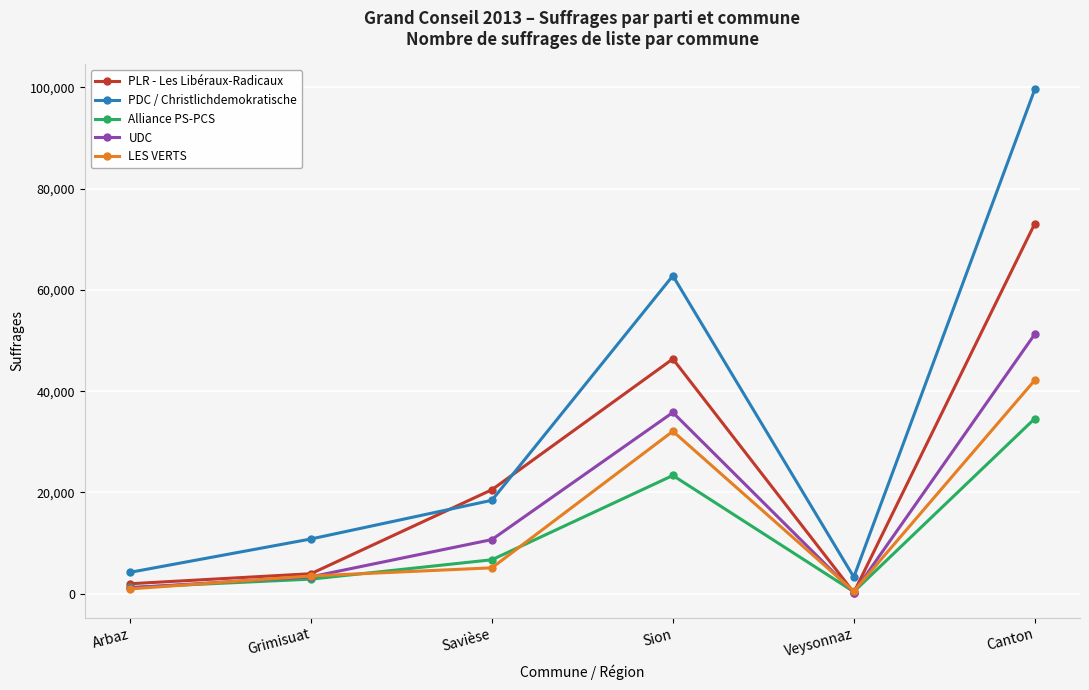

Reading right to left, extract all data points from this chart.

PLR - Les Libéraux-Radicaux: 73101	240	46383	20549	3956	1973
PDC / Christlichdemokratische: 99621	3292	62815	18464	10819	4231
Alliance PS-PCS: 34596	402	23361	6711	2885	1237
UDC: 51271	240	35807	10699	3343	1182
LES VERTS: 42174	498	32091	5119	3510	956